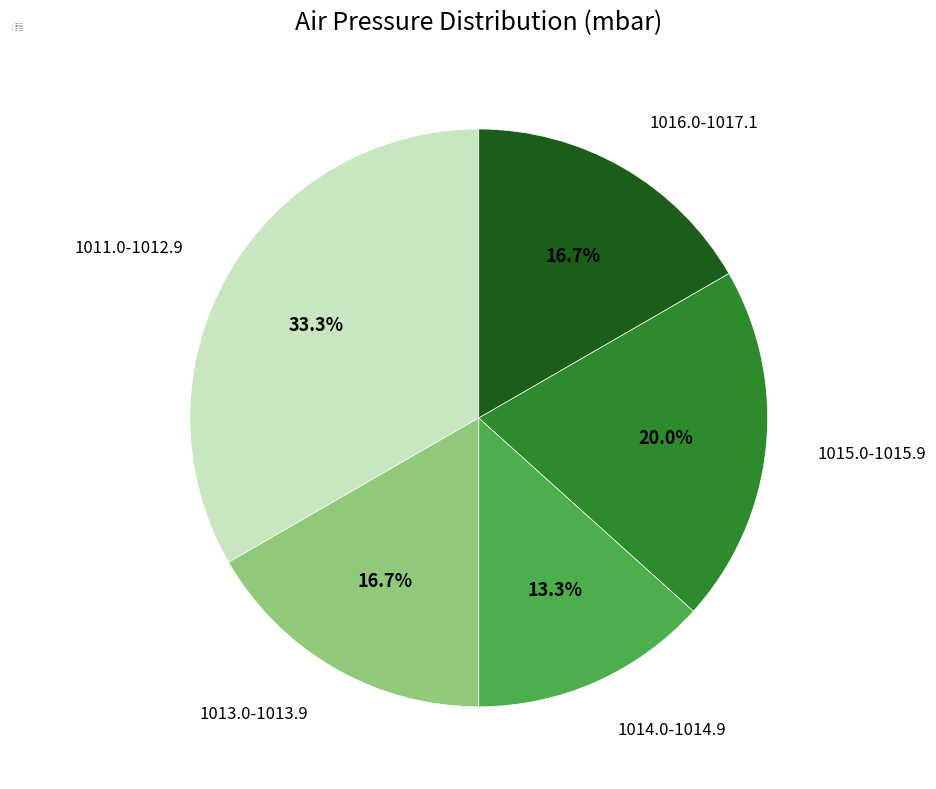

What is the smallest slice in the pie chart?

1014.0-1014.9